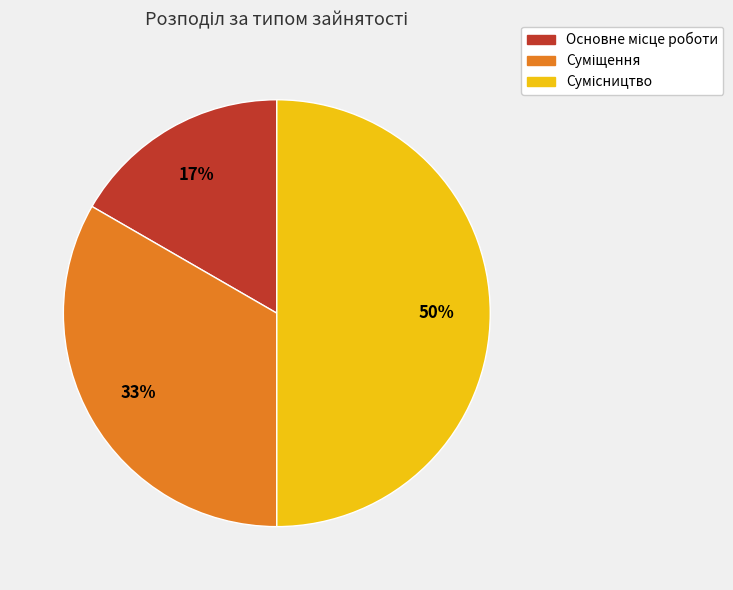

To the nearest percent, what is the difference between the largest and smallest slice percentages?

33%